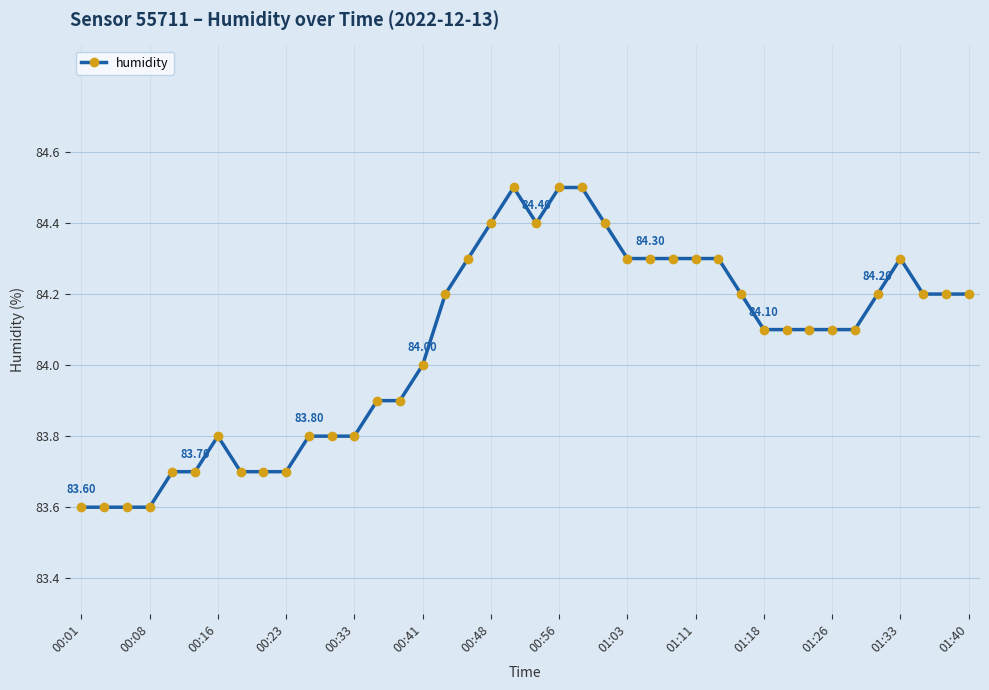

True or false: the data has more than 2 interior local peaks.

True